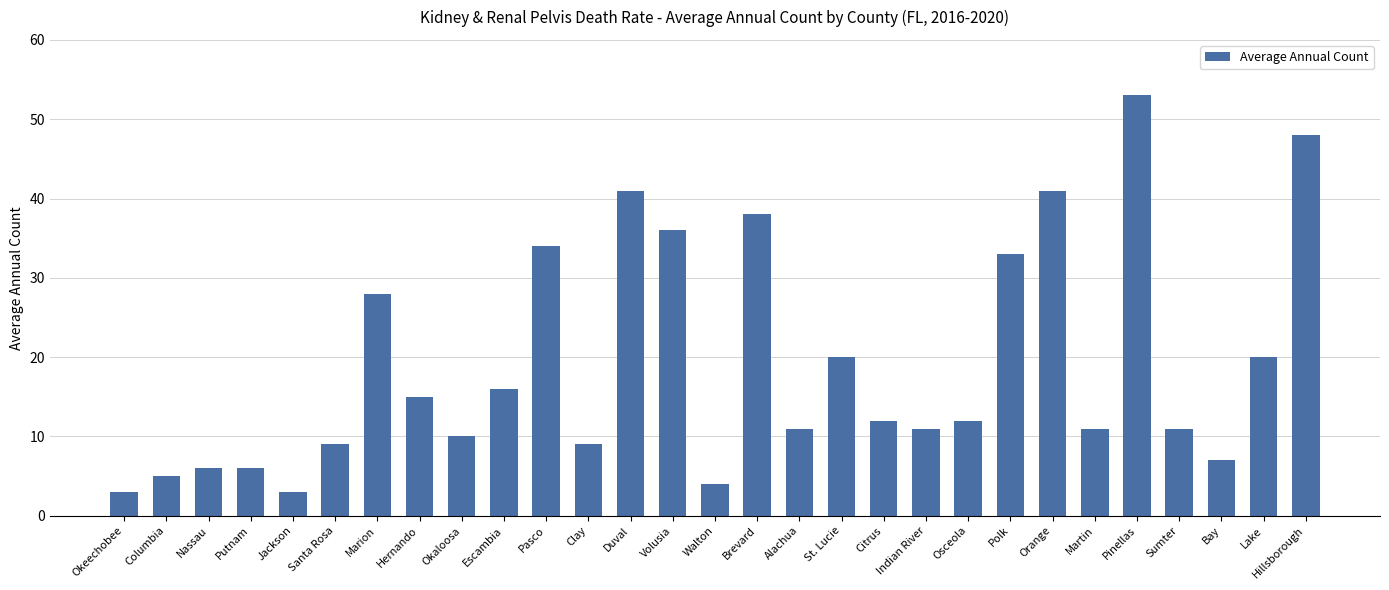

Reading left to right, transcribe all the data shown in this chart.

Okeechobee=3	Columbia=5	Nassau=6	Putnam=6	Jackson=3	Santa Rosa=9	Marion=28	Hernando=15	Okaloosa=10	Escambia=16	Pasco=34	Clay=9	Duval=41	Volusia=36	Walton=4	Brevard=38	Alachua=11	St. Lucie=20	Citrus=12	Indian River=11	Osceola=12	Polk=33	Orange=41	Martin=11	Pinellas=53	Sumter=11	Bay=7	Lake=20	Hillsborough=48